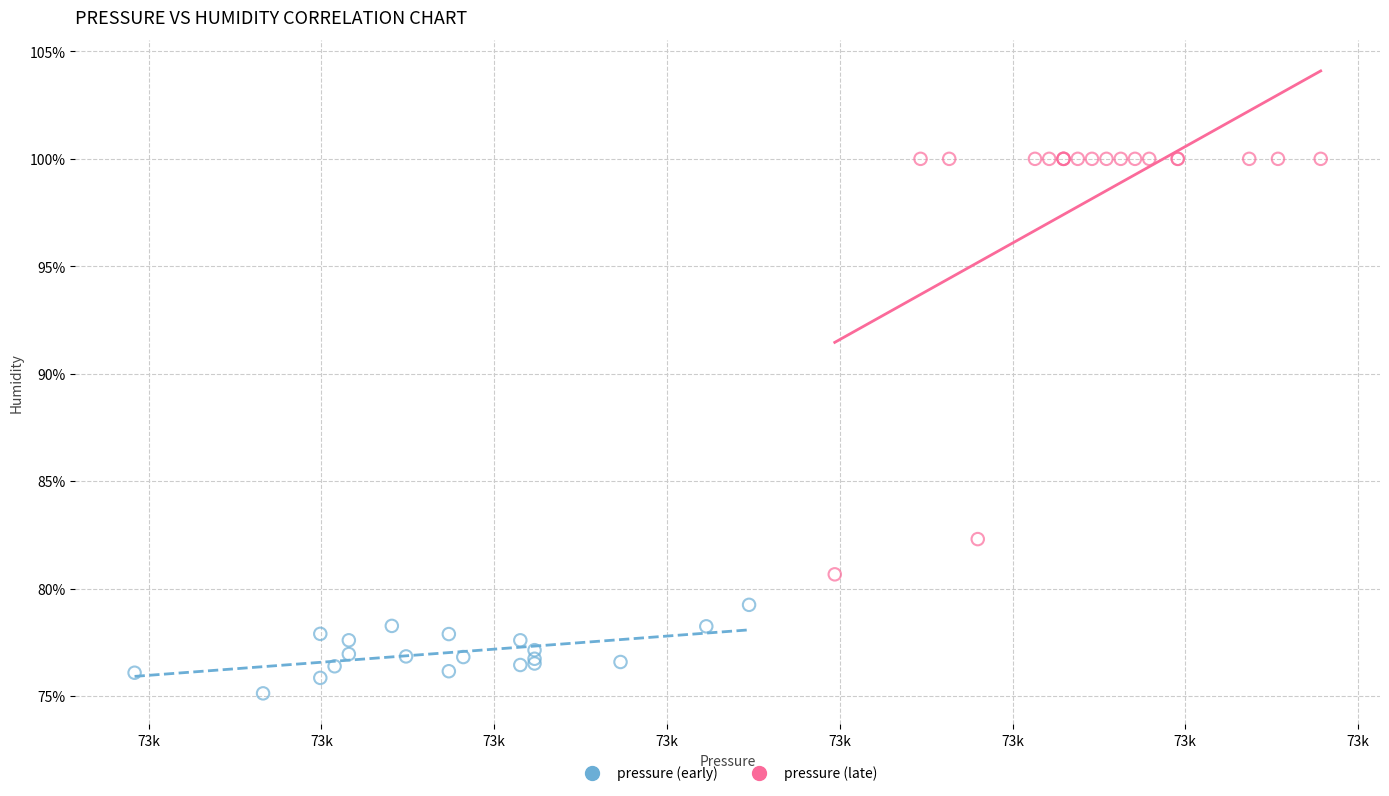

What are all the series names shown in the legend?

pressure (early), pressure (late)